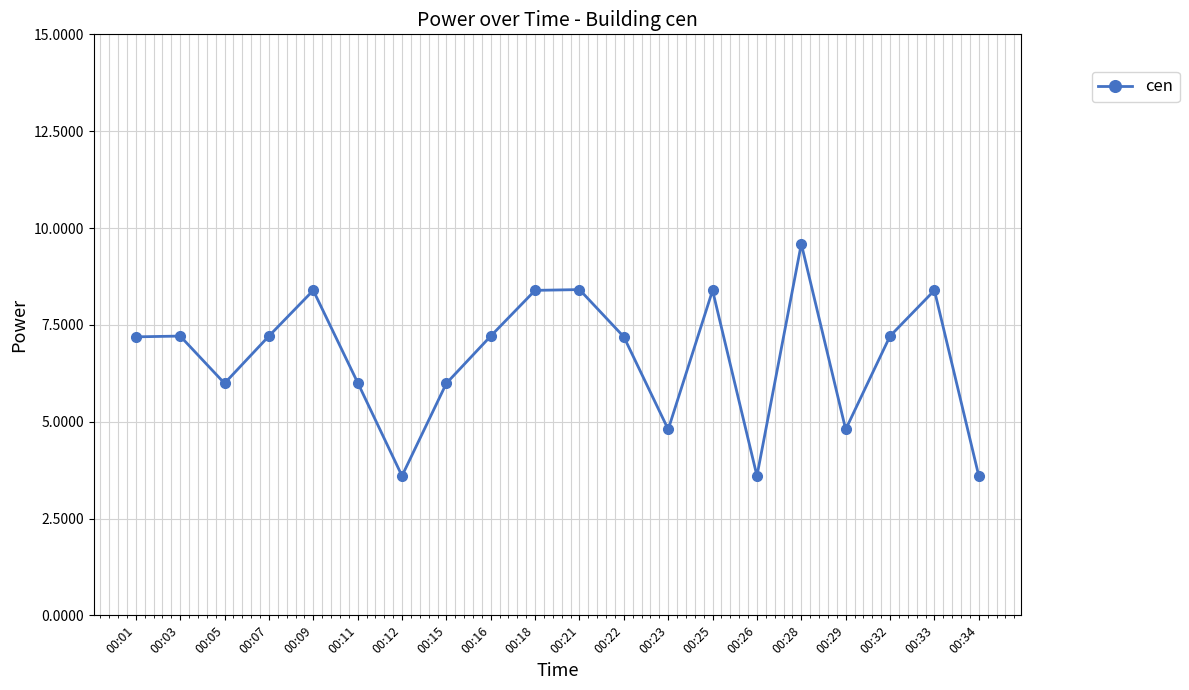

The chart shows a value of 7.7 at 00:23. True or false?

False